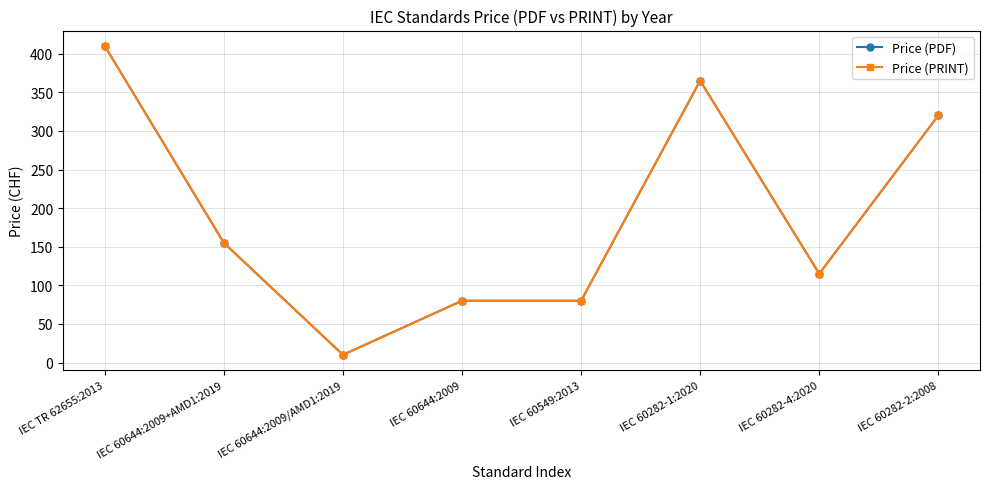

What is the approximate value of Price (PDF) at IEC 60282-2:2008, to the nearest 5?

320